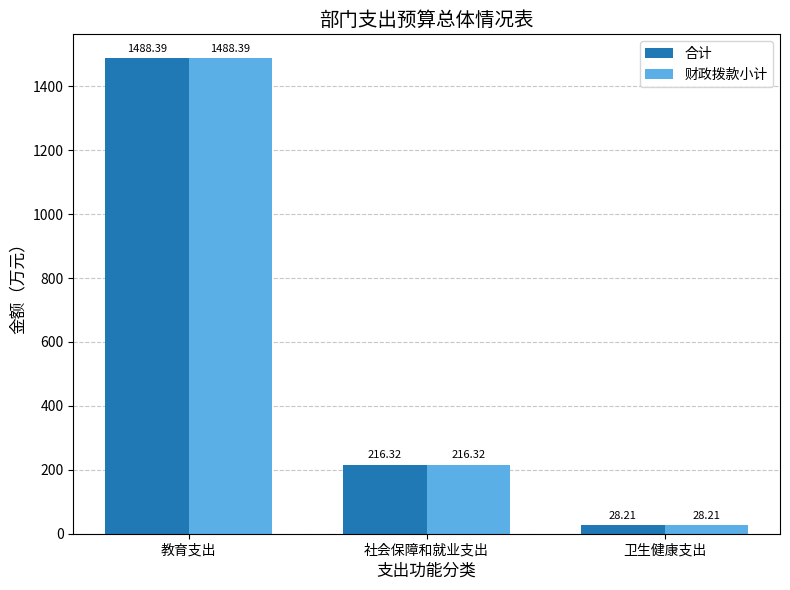

What is the label of the 2nd bar from the left?

社会保障和就业支出